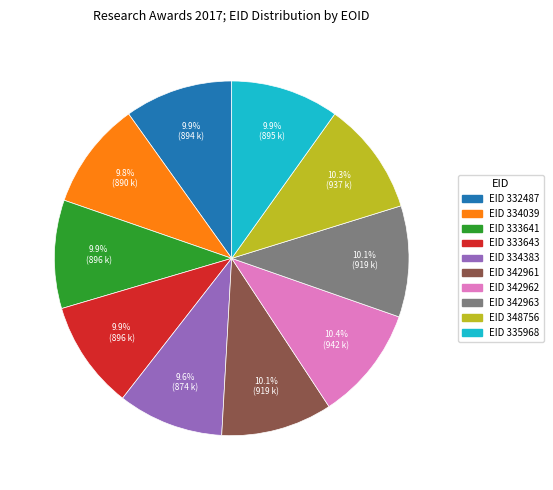

Is there a majority slice in this chart?

No